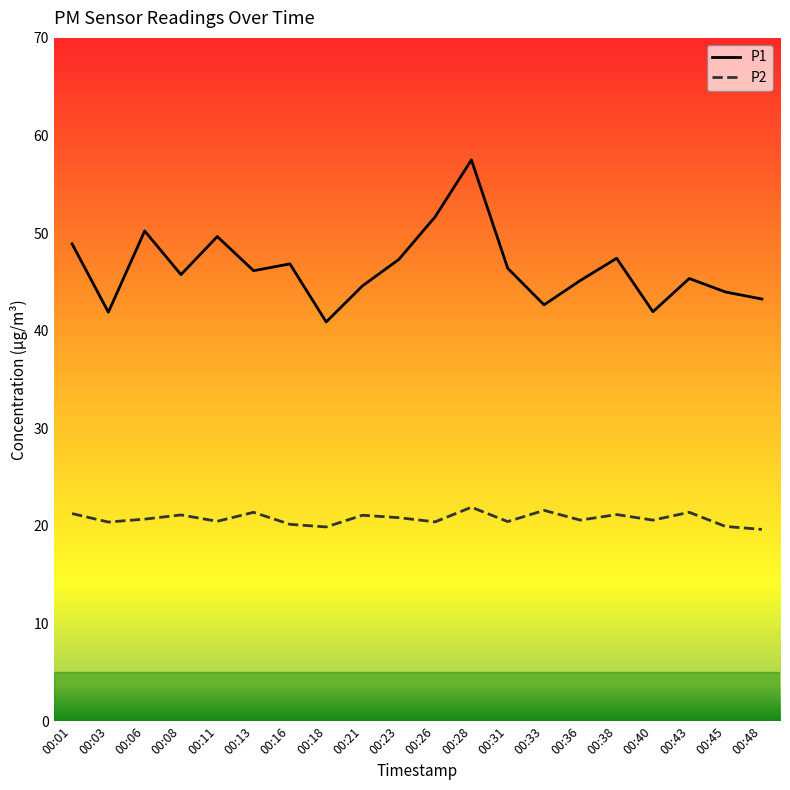

At how many categories does at least one series exceed 54?

1